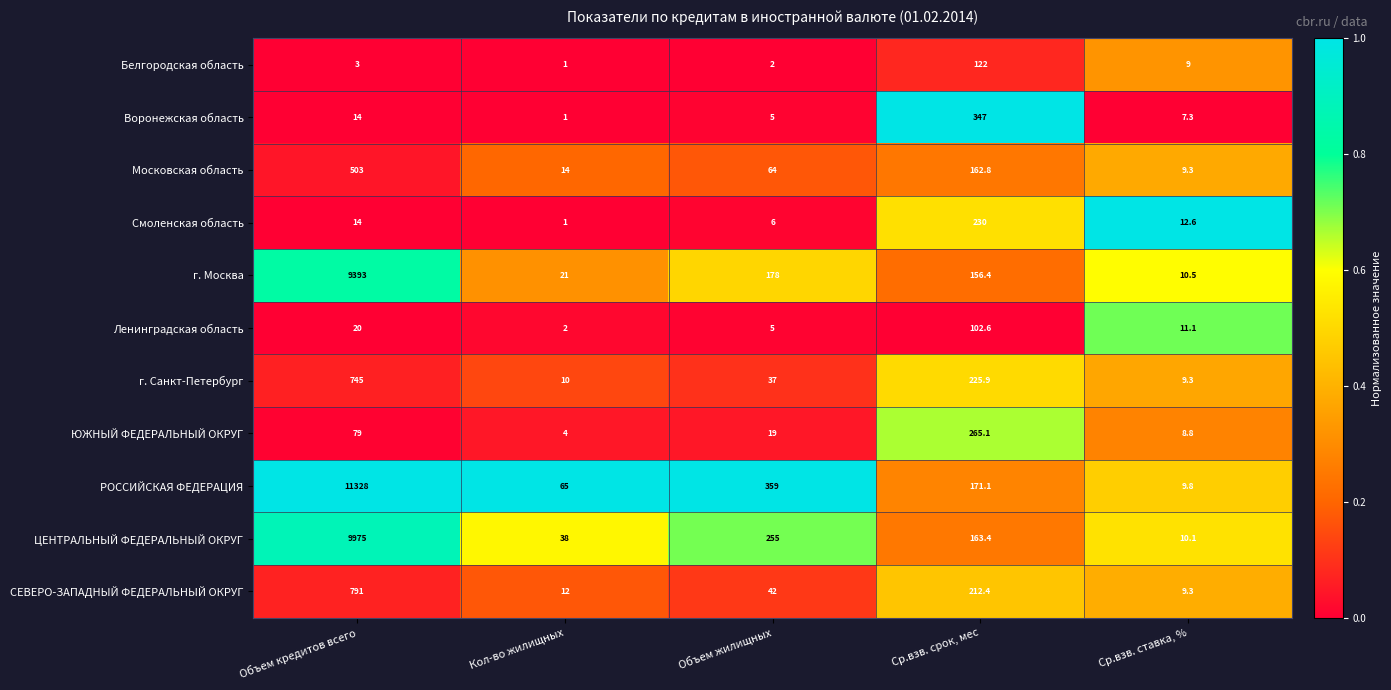

Rank the series by their maximum value, from highest to lowest.

РОССИЙСКАЯ ФЕДЕРАЦИЯ, ЦЕНТРАЛЬНЫЙ ФЕДЕРАЛЬНЫЙ ОКРУГ, г. Москва, СЕВЕРО-ЗАПАДНЫЙ ФЕДЕРАЛЬНЫЙ ОКРУГ, г. Санкт-Петербург, Московская область, Воронежская область, ЮЖНЫЙ ФЕДЕРАЛЬНЫЙ ОКРУГ, Смоленская область, Белгородская область, Ленинградская область